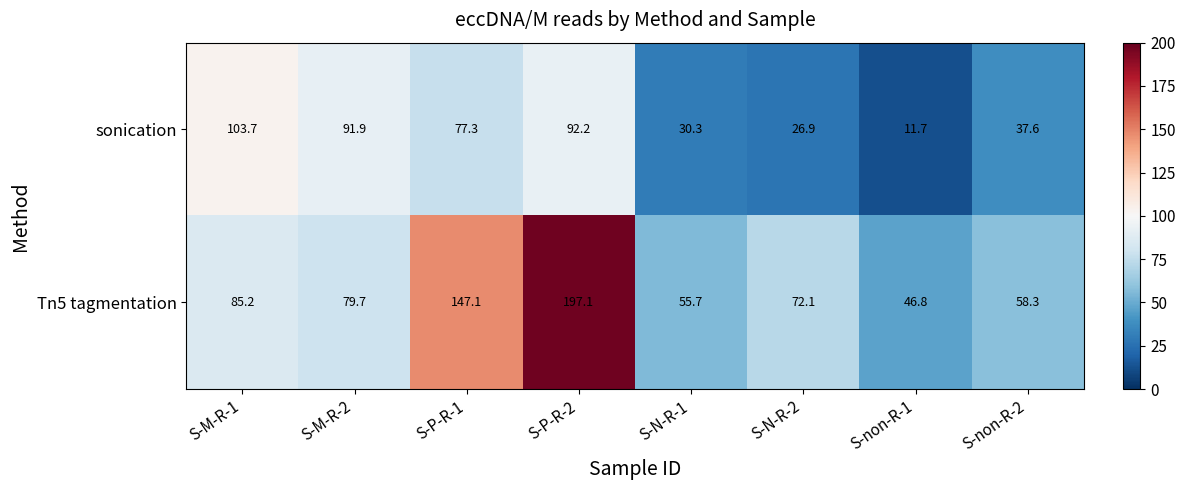

Rank the series at S-N-R-1 from highest to lowest value.

Tn5 tagmentation, sonication